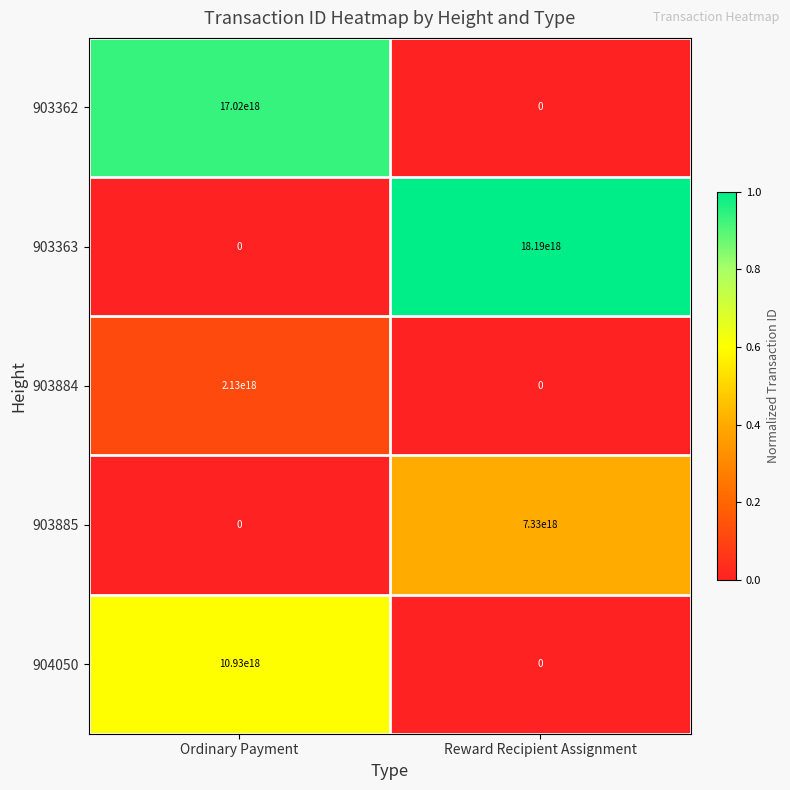

At which category does the chart reach its peak across all series?

Reward Recipient Assignment